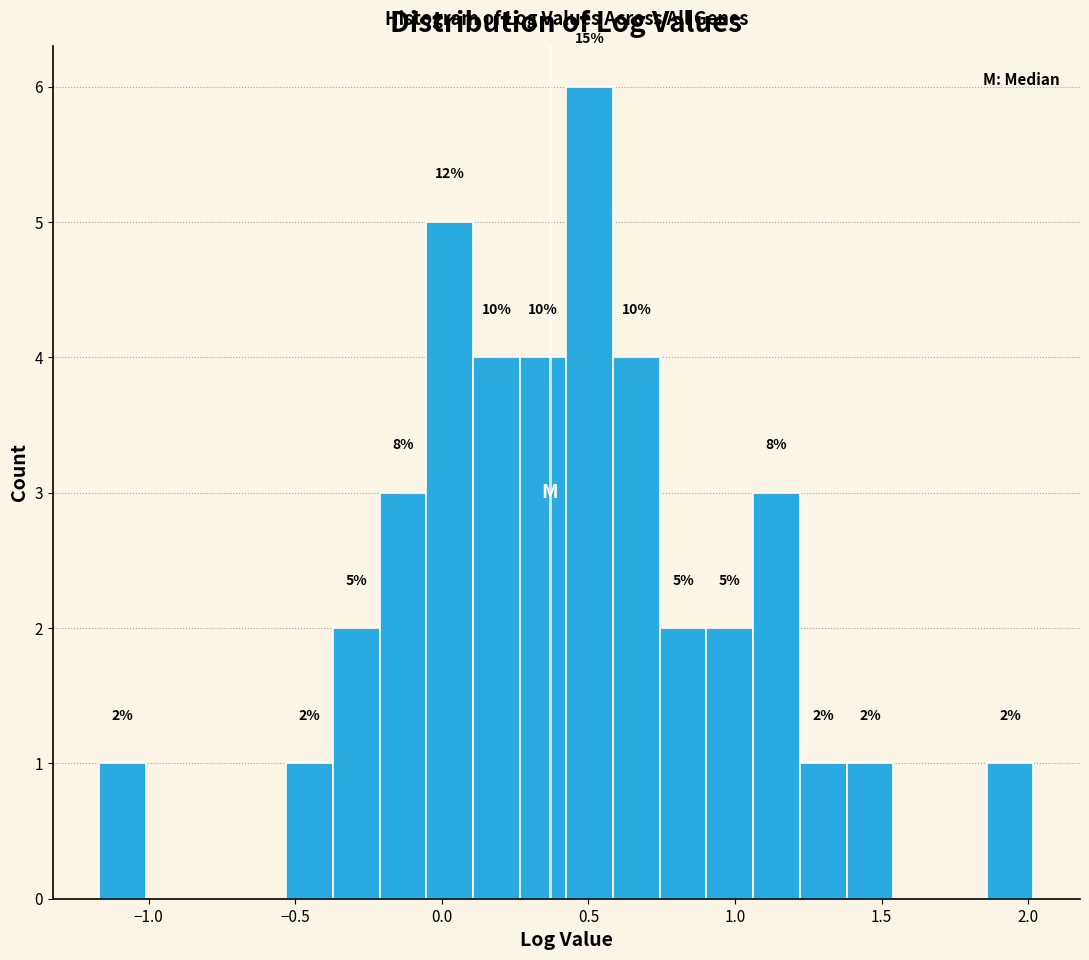

Around what value on the x-axis is the tallest bar? Give the approximate position of its centre, as read against the axis.

0.50